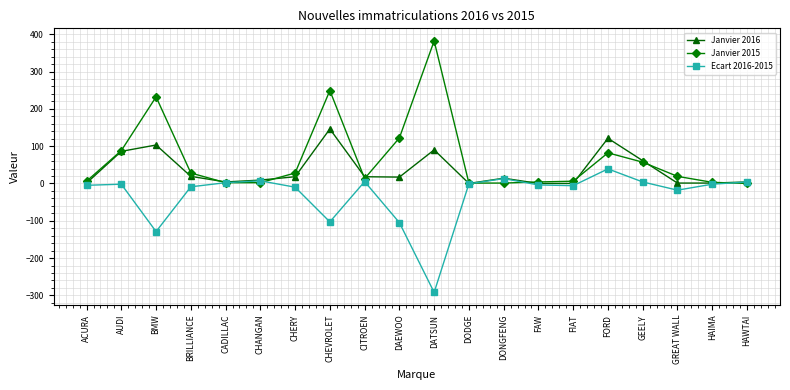

Which series has the widest spread of values?

Janvier 2015